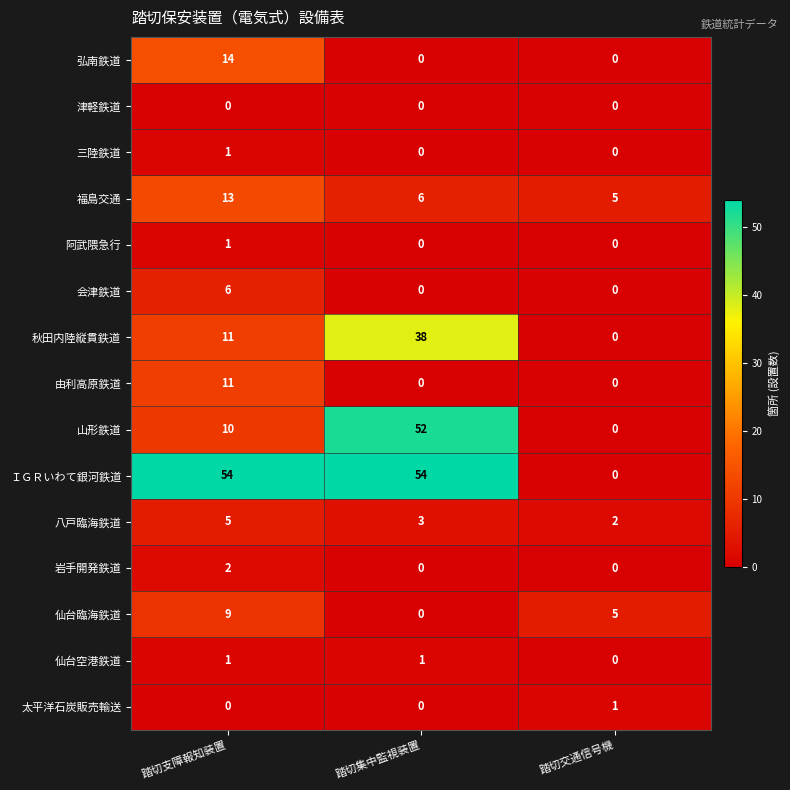

What is the average value of the 弘南鉄道 series?

5